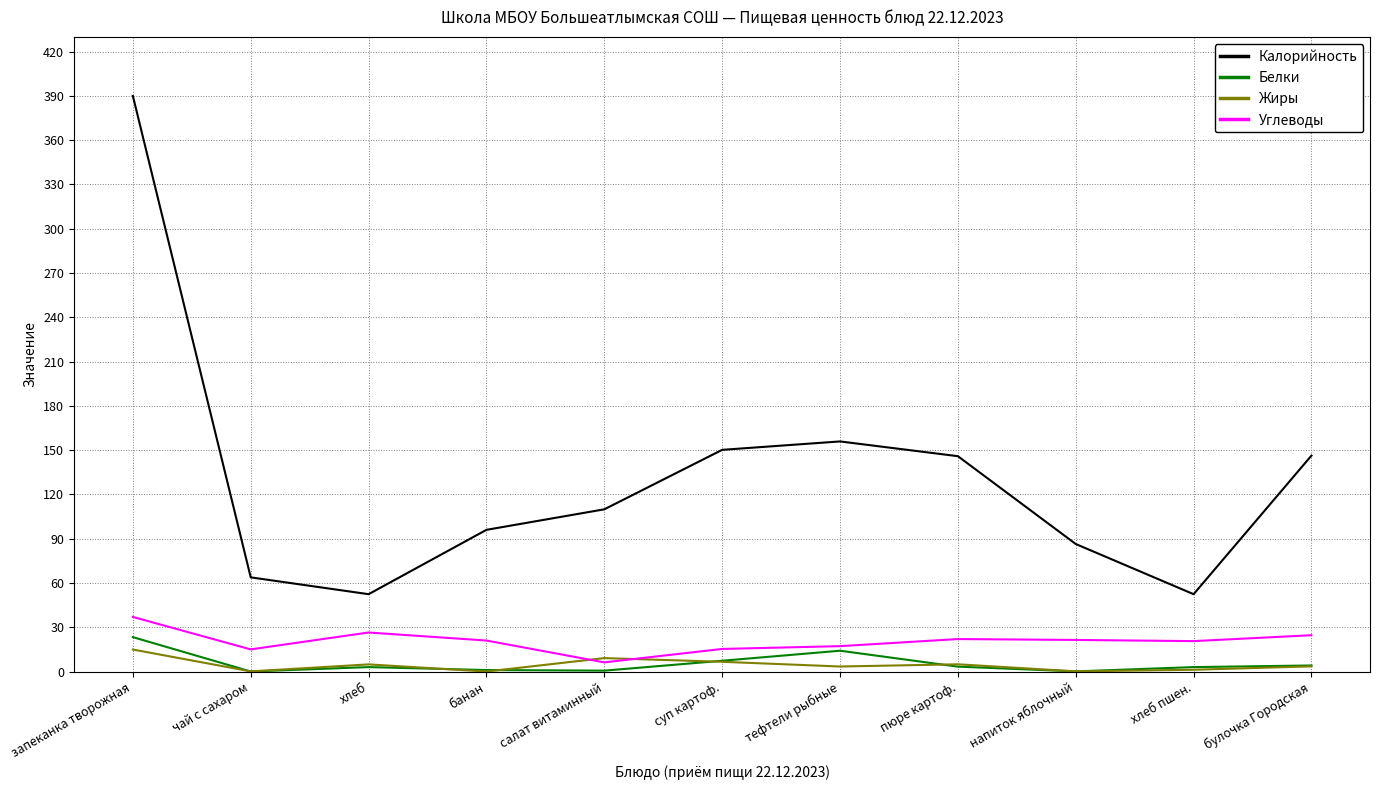

What is the maximum value shown in the chart?

390.0